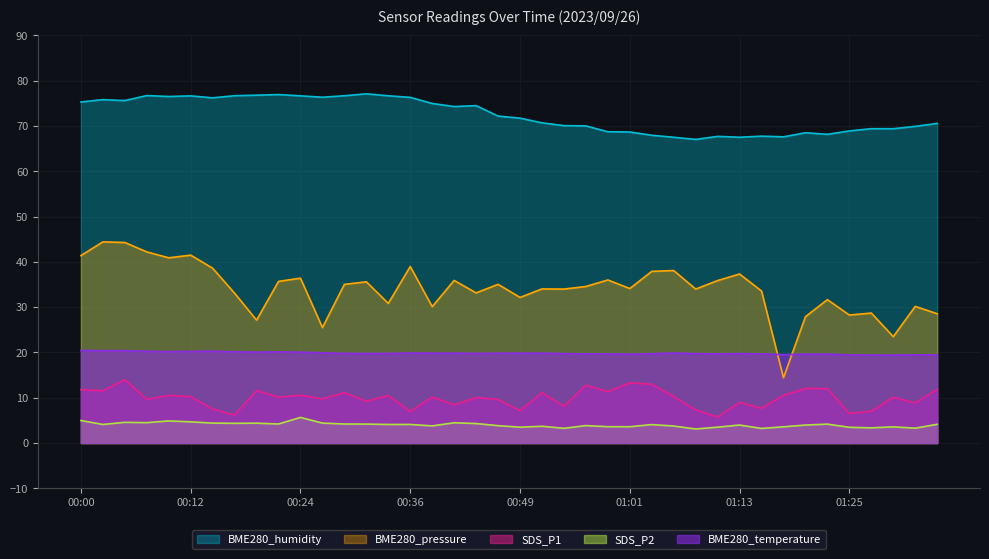

Where is BME280_humidity nearest to the value 72?

00:46